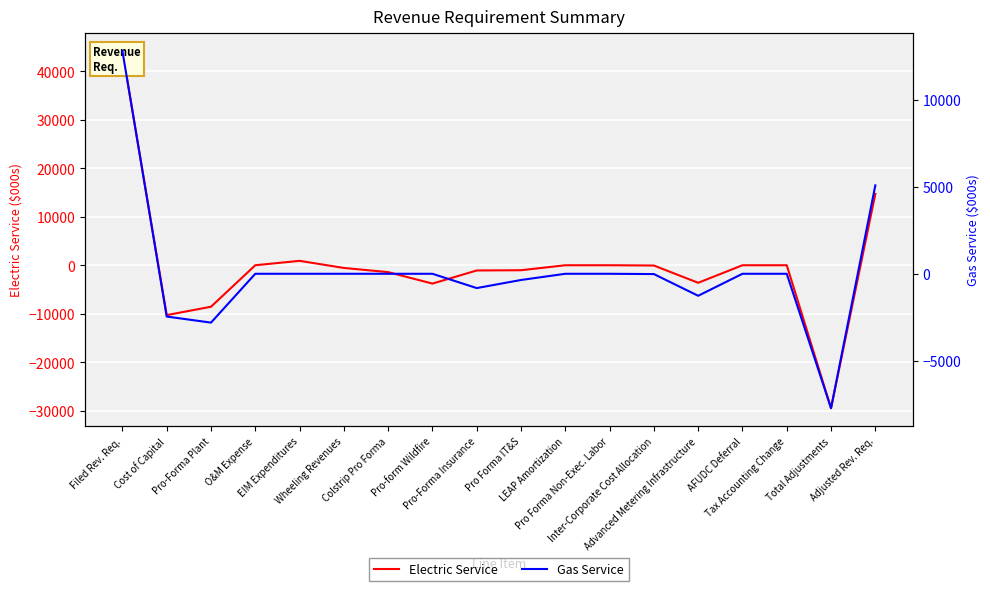

Is it true that Gas Service equals 8754.6 at Wheeling Revenues?

False